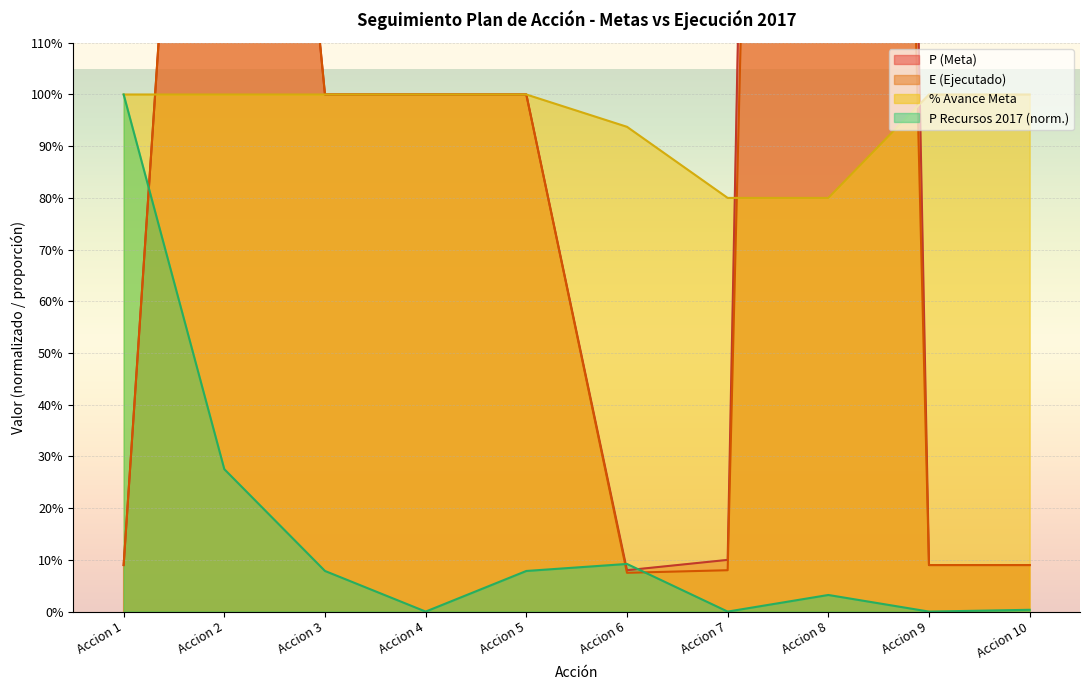

What value does the P Recursos 2017 series have at Accion 3?

0.1